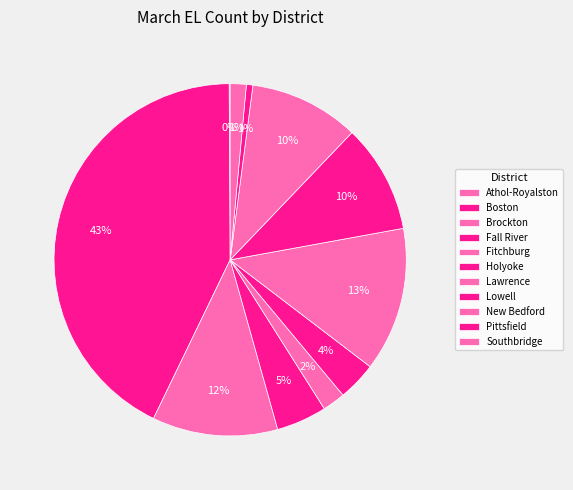

To the nearest percent, what is the average slice percentage?

9%